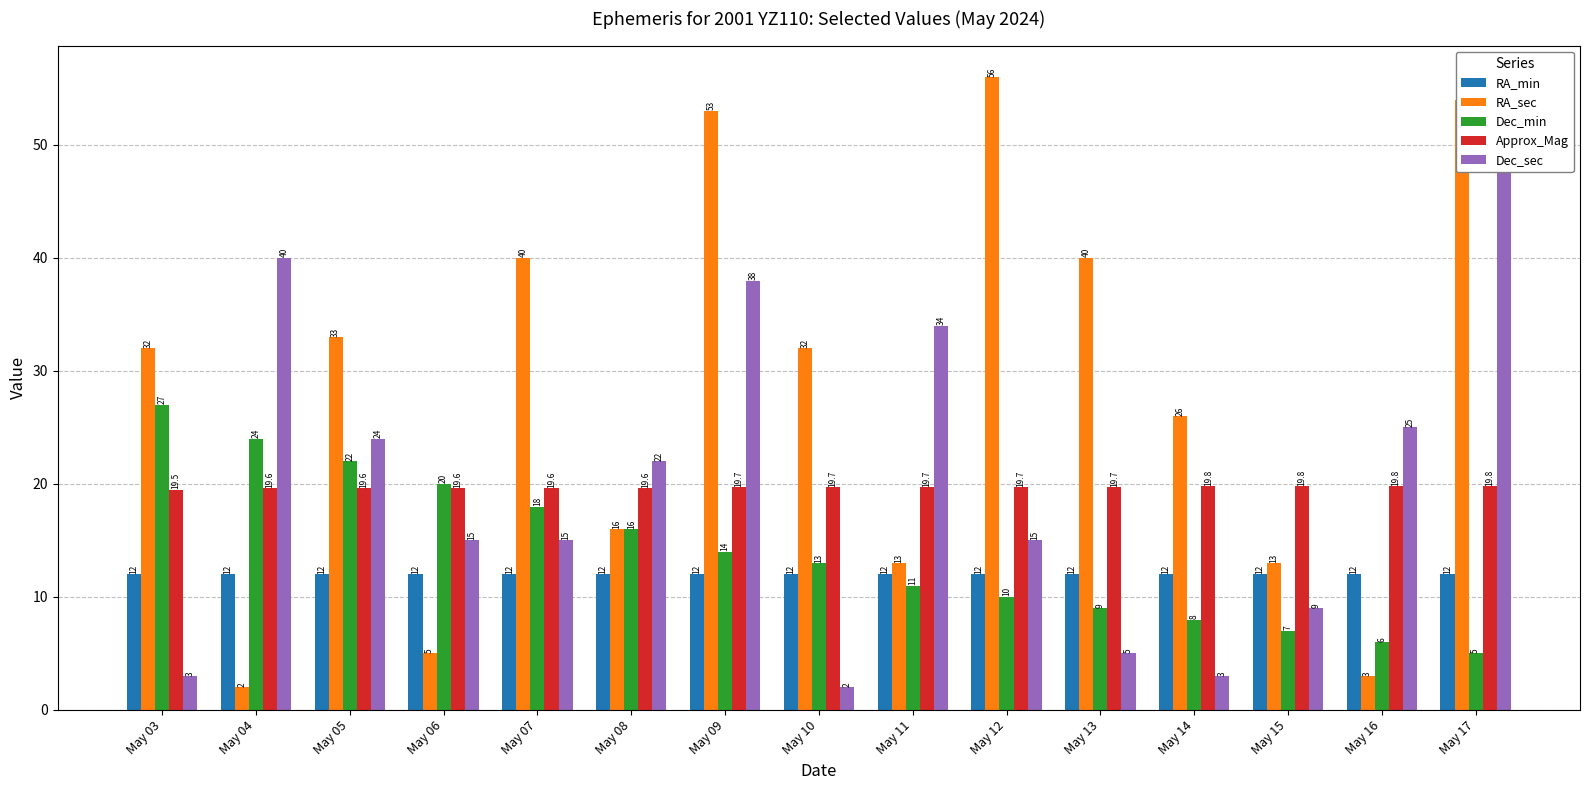

What are all the series names shown in the legend?

RA_min, RA_sec, Dec_min, Approx_Mag, Dec_sec